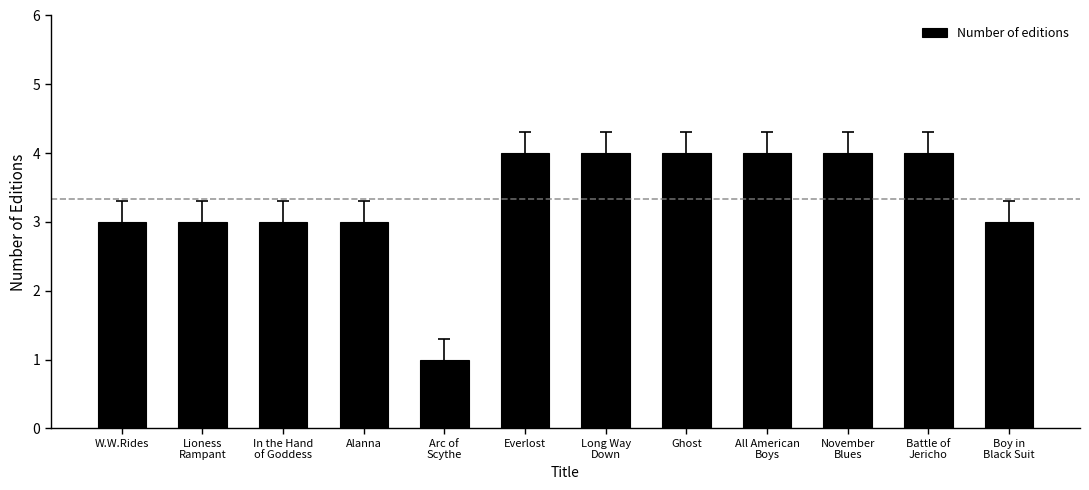

Reading left to right, extract all data points from this chart.

3	3	3	3	1	4	4	4	4	4	4	3